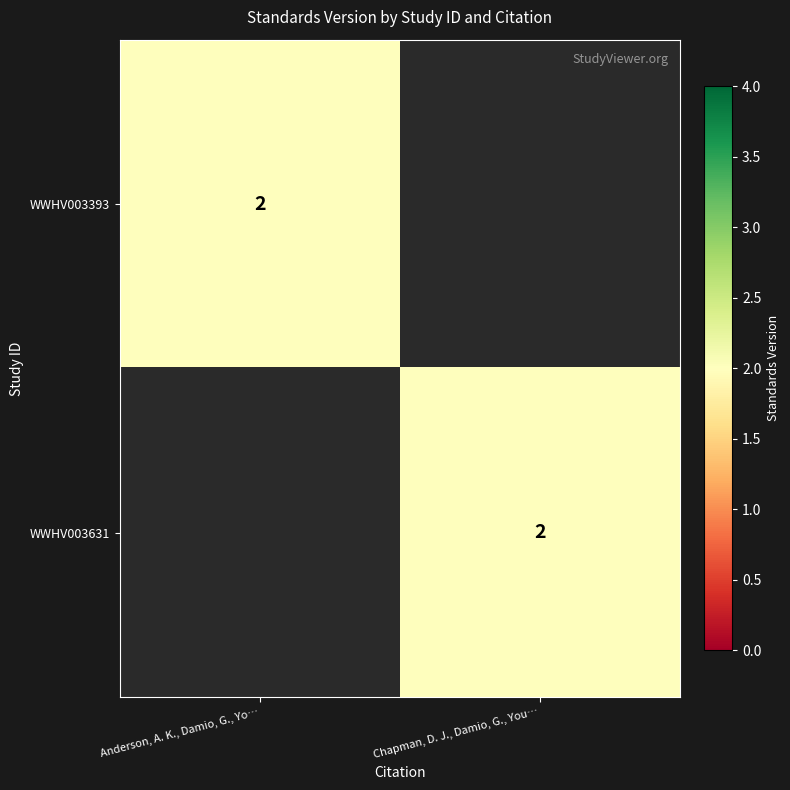

True or false: WWHV003393 has a value of 1 at Anderson, A. K., Damio, G., Yo….

False